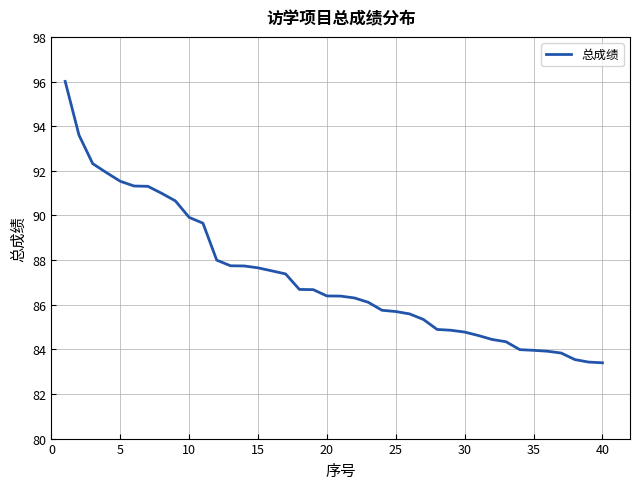

What is the minimum value shown in the chart?

83.4